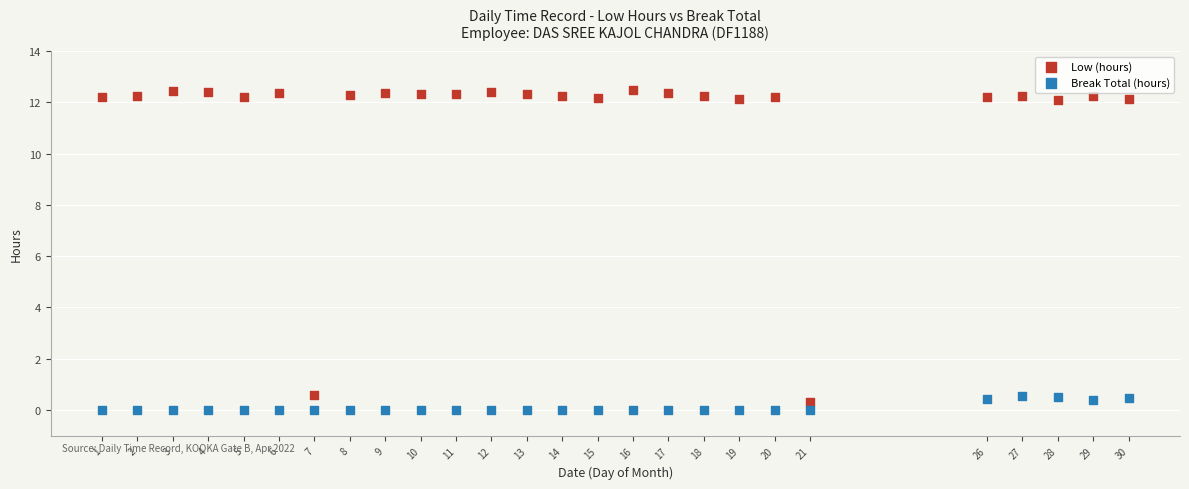

What is the X range (max minus min) for the scatter plot?

29.0